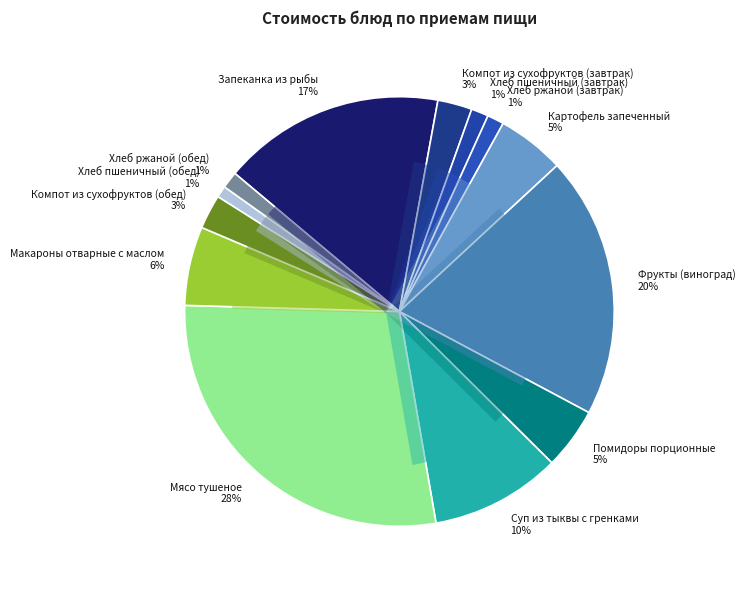

Which category has the biggest portion of the pie?

Мясо тушеное